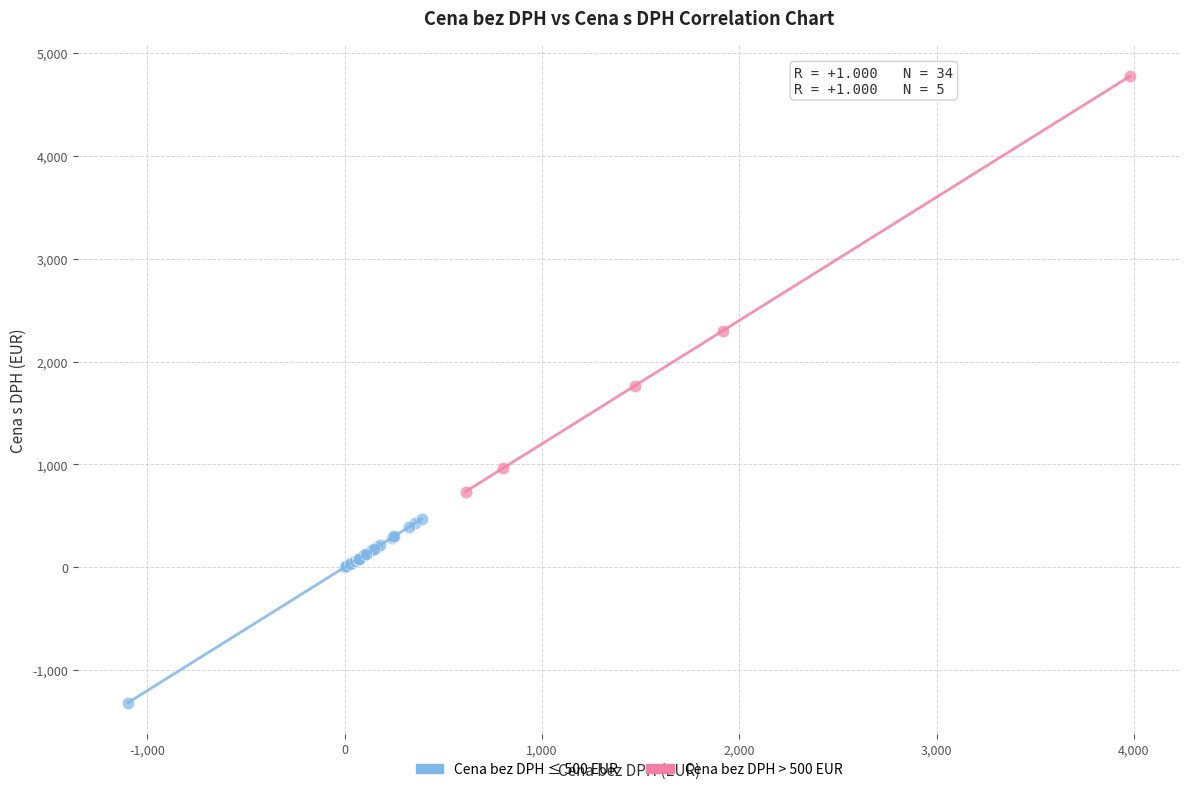

What are all the series names shown in the legend?

Cena bez DPH ≤ 500 EUR, Cena bez DPH > 500 EUR